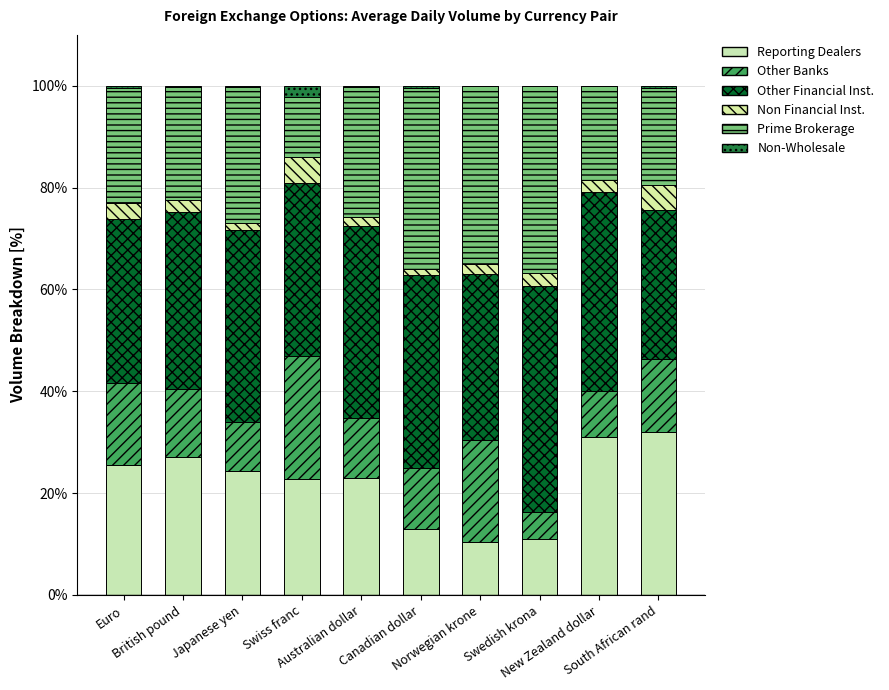

List the labels in order of Reporting Dealers value, largest first.

South African rand, New Zealand dollar, British pound, Euro, Japanese yen, Australian dollar, Swiss franc, Canadian dollar, Swedish krona, Norwegian krone